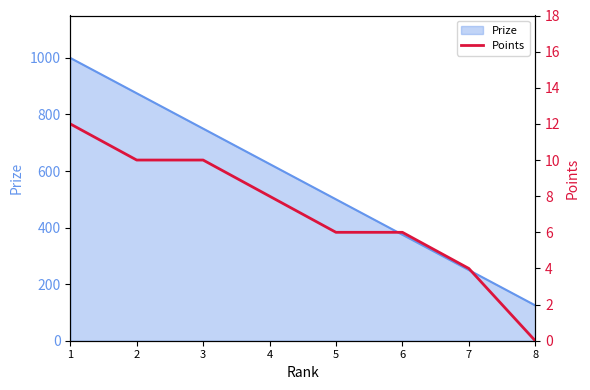

Reading right to left, what are all the values shown in this chart?

8=0	7=4	6=6	5=6	4=8	3=10	2=10	1=12